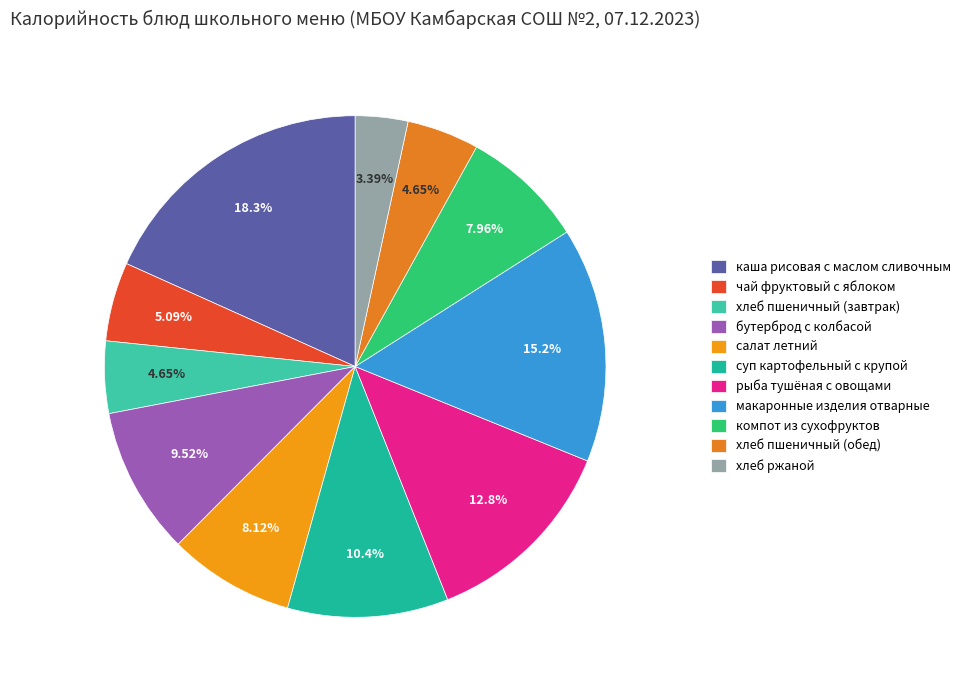

Does хлеб пшеничный (завтрак) represent more than half of the total?

No